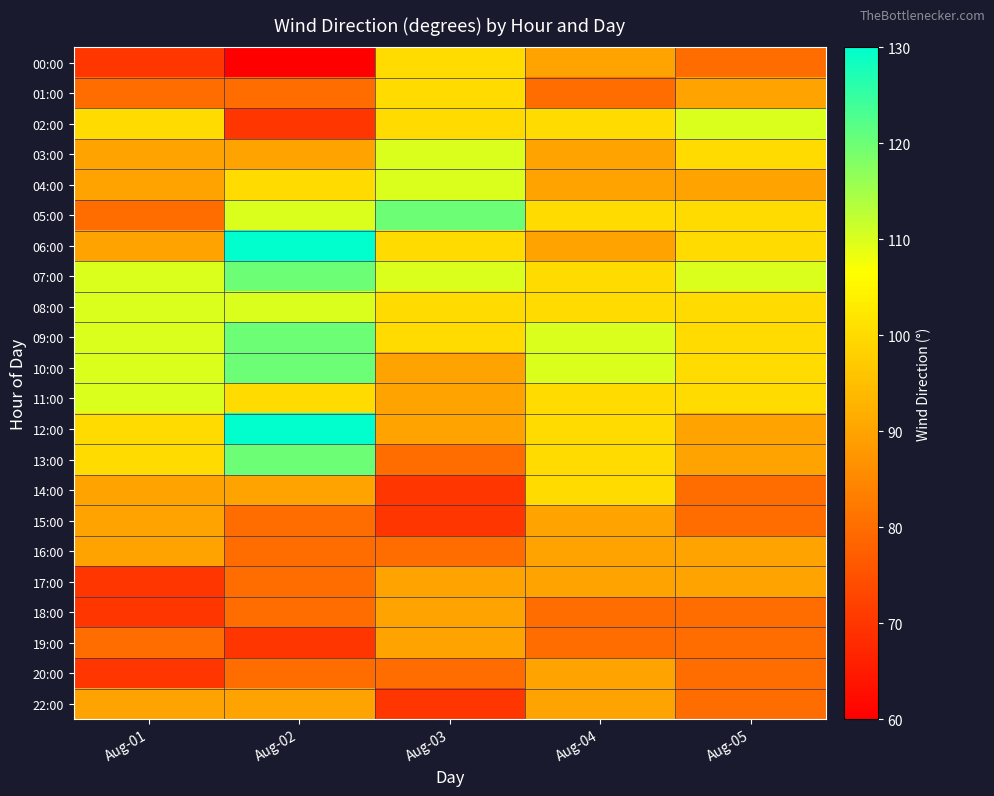

At which category is the sum across all series the highest?

Aug-02